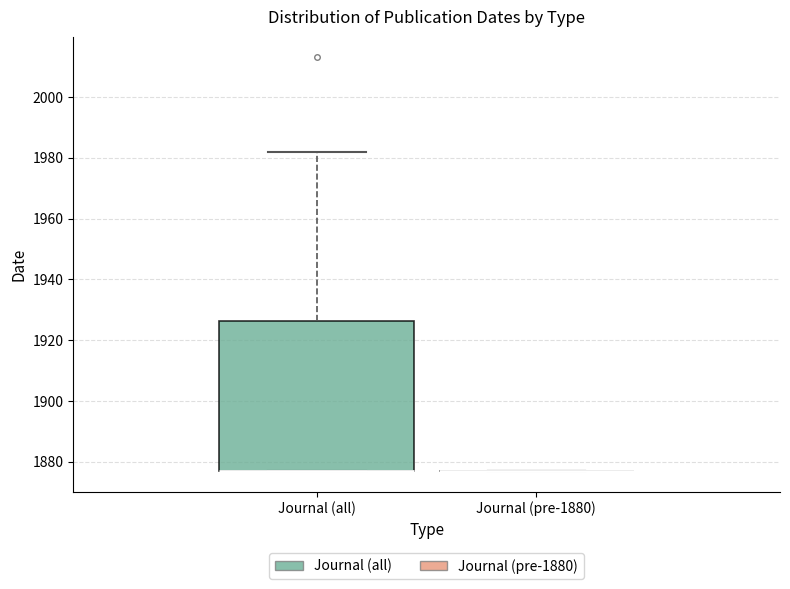

Reading left to right, read every box against the y-axis: the position of its median line, the range the box covers, and the ends of its whiskers. The values are not printed on the chart, so give them approximately, as read against the axis.

Journal (all): median 1878 (drawn on the box's lower edge), box 1878 to 1926, whiskers 1878 to 1982
Journal (pre-1880): box collapsed to a line at 1878, whiskers 1878 to 1878